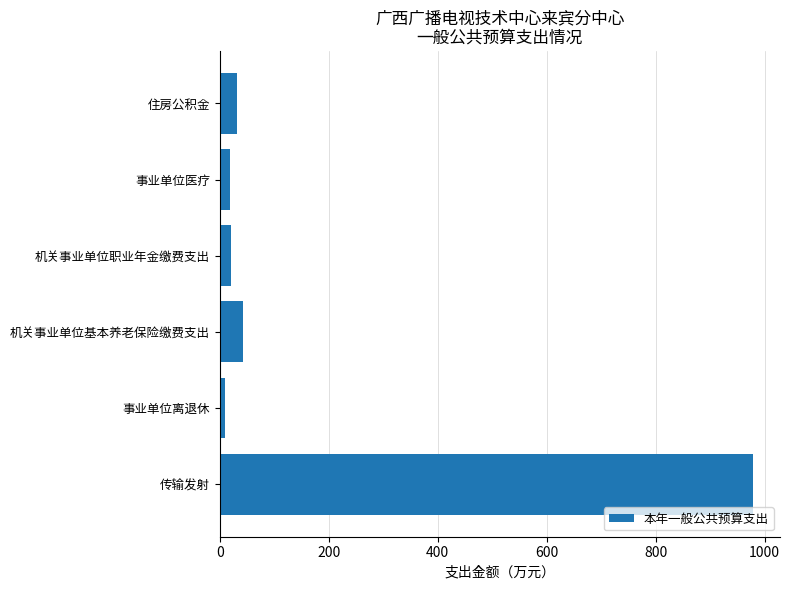

Which label corresponds to the smallest value in the chart?

事业单位离退休